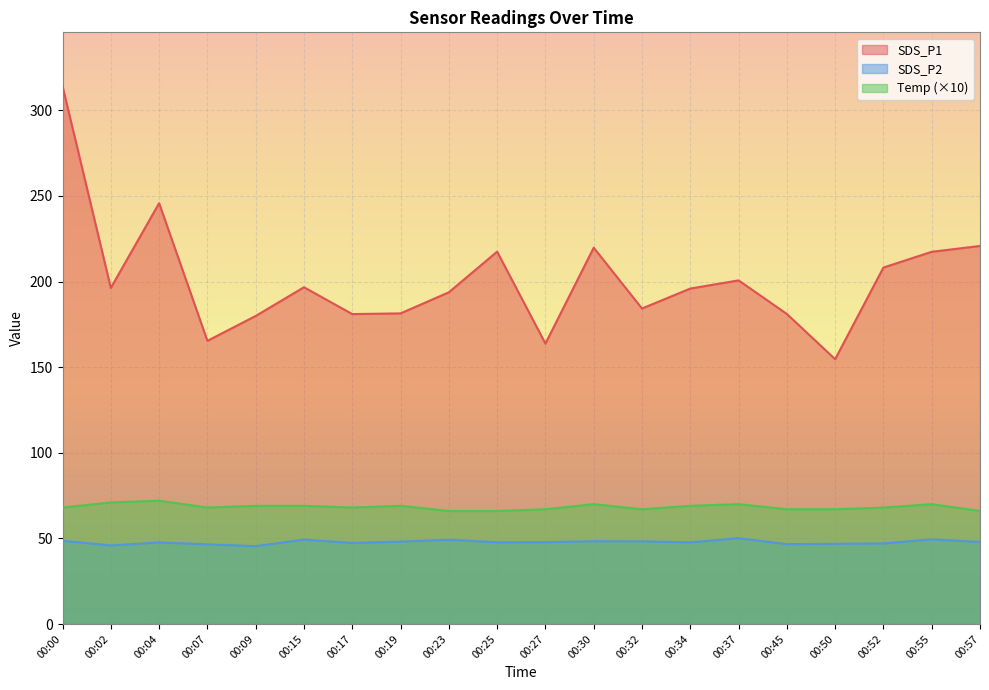

Which series has the largest total across all categories?

SDS_P1